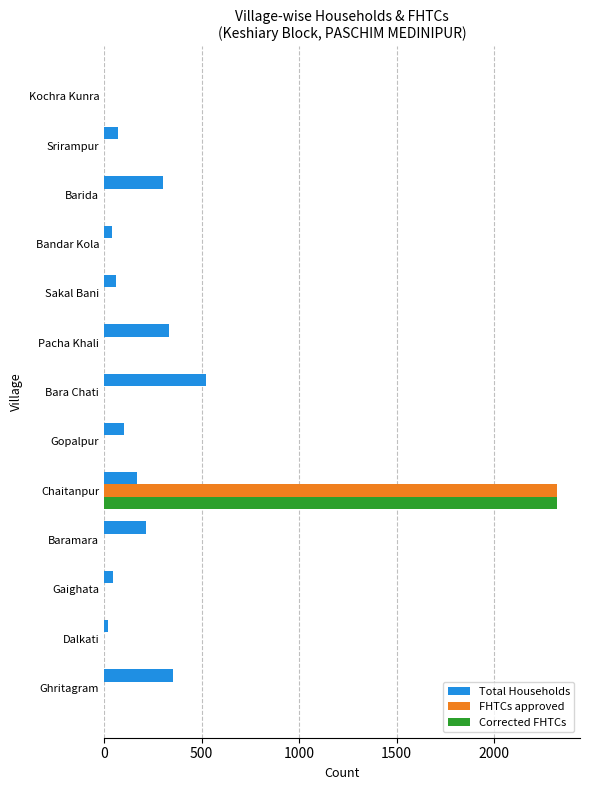

What is the sum of all FHTCs approved values?

2324